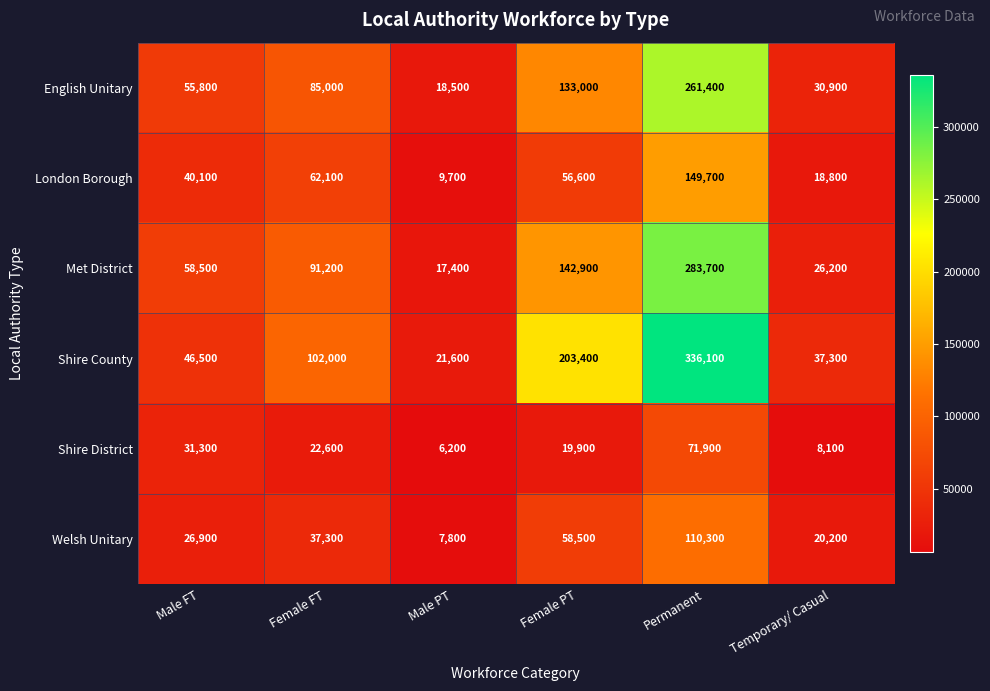

At which category is the sum across all series the highest?

Permanent